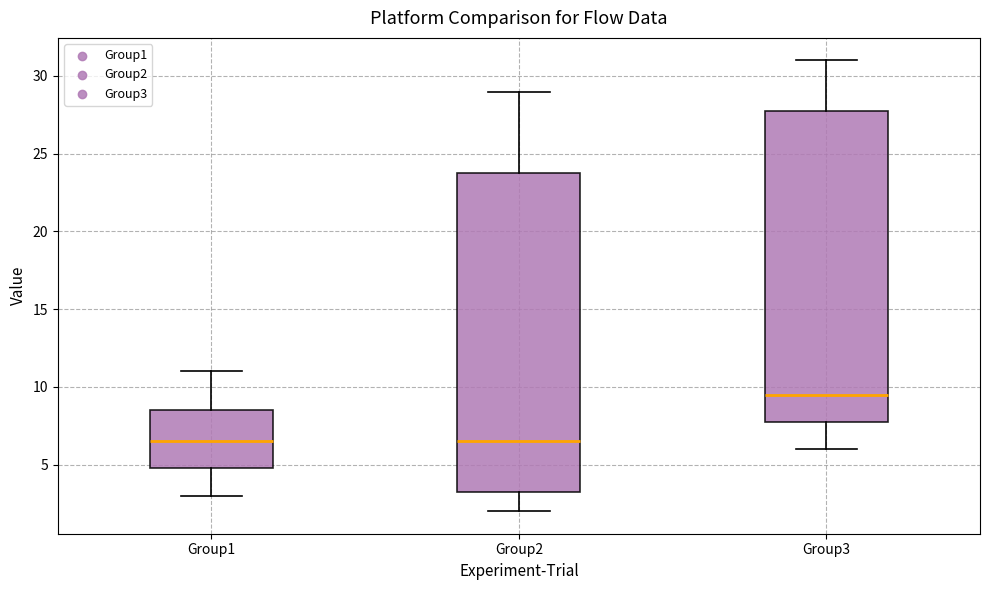

Which box is the tallest, from its lower edge to its upper edge?

Group2